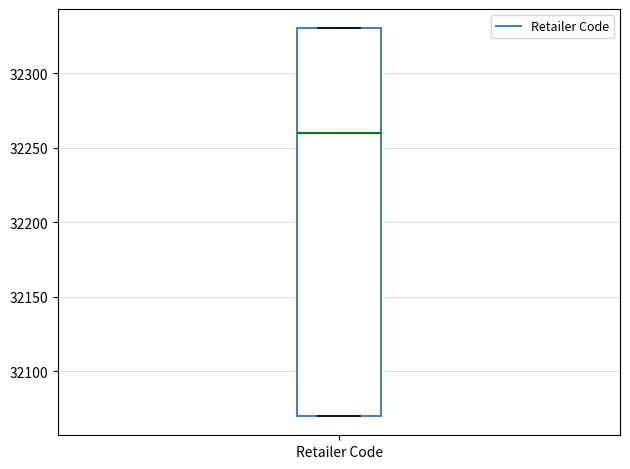

Transcribe this box plot: give where the median line is, the range the box spans, and where the two whiskers end, as read against the y-axis. The values are not printed on the chart, so give them approximately, as read against the axis.

median 32260, box 32070 to 32330, whiskers 32070 to 32330